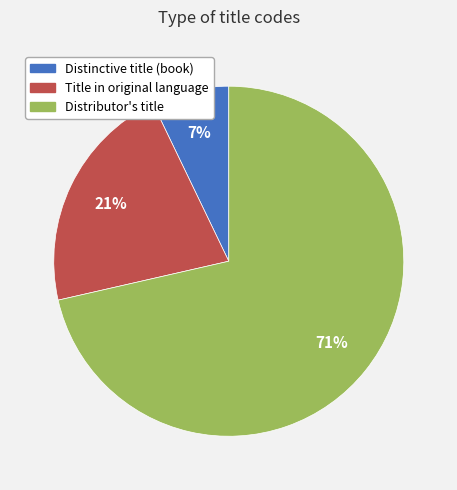

To the nearest percent, what percentage of the pie is Title in original language?

21%